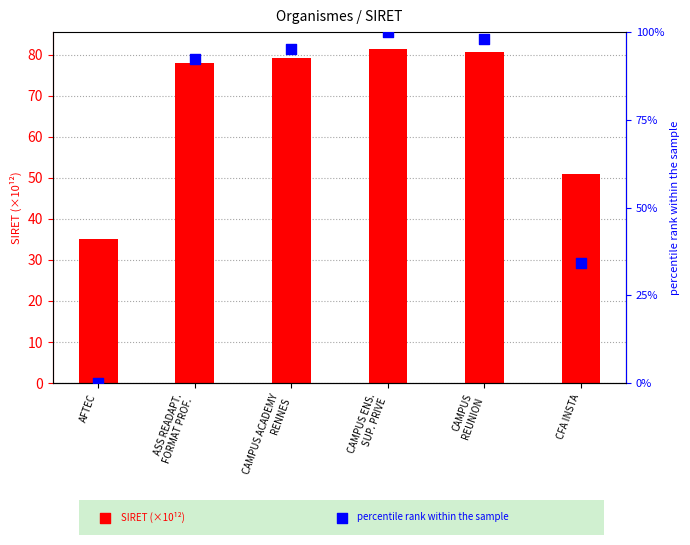

Is the value of SIRET (×10¹²) at CAMPUS
REUNION greater than the value of percentile rank within the sample at CFA INSTA?

Yes